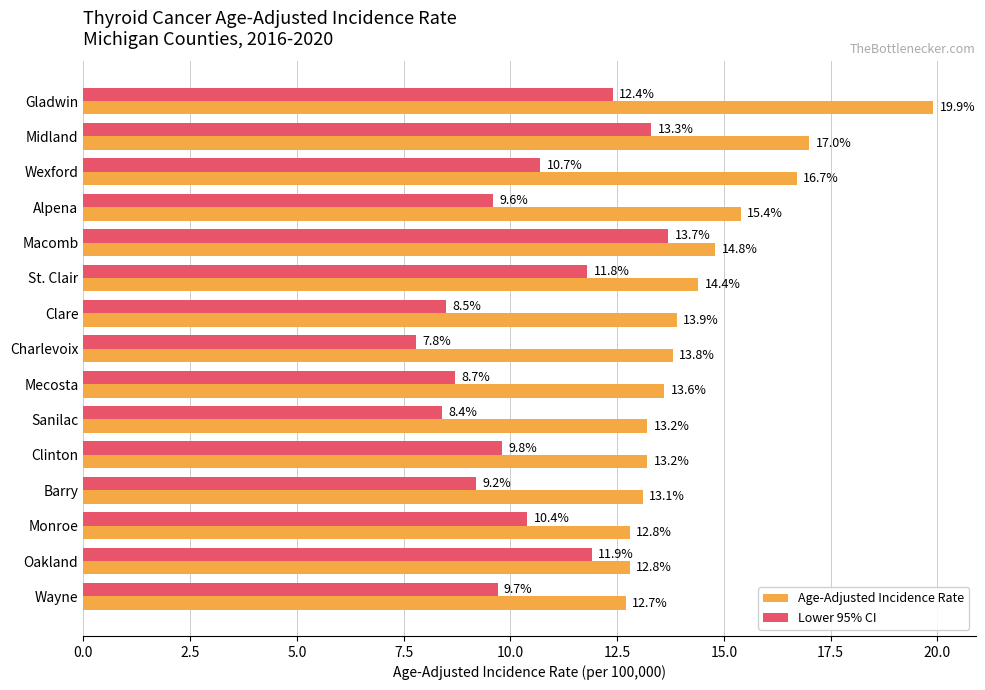

What is the difference between the highest and lowest values at Barry?

3.9